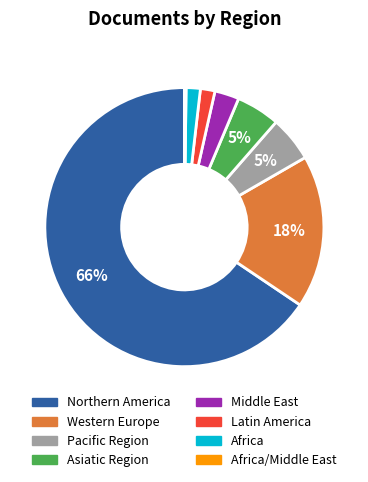

To the nearest percent, what is the difference between the largest and smallest slice percentages?

65%